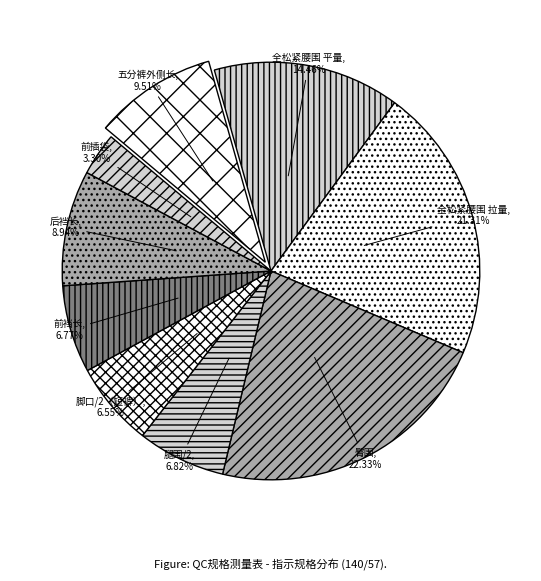

Count the number of slices in the pie.

9